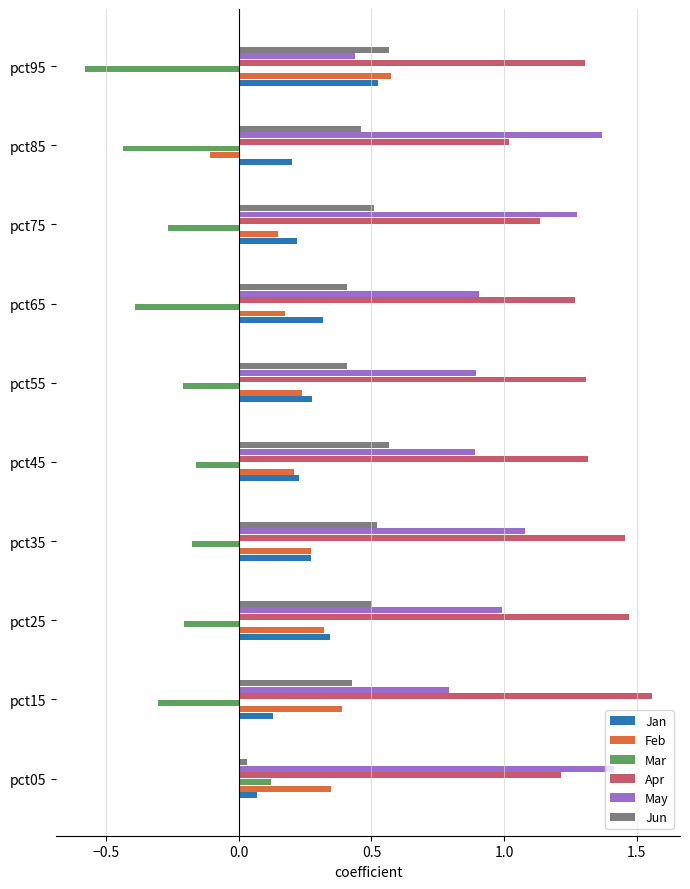

What is the difference between the maximum and minimum values in the Feb series?

0.7